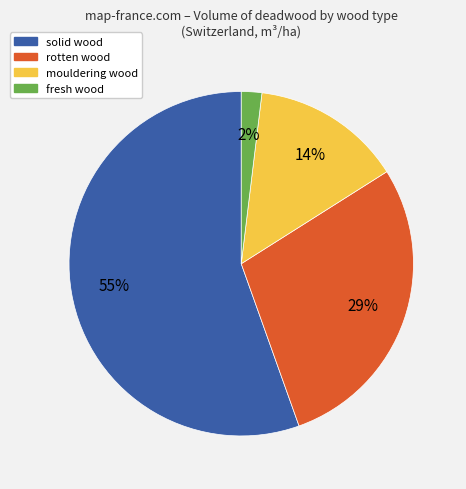

The mouldering wood slice represents 14% of the pie. True or false?

True